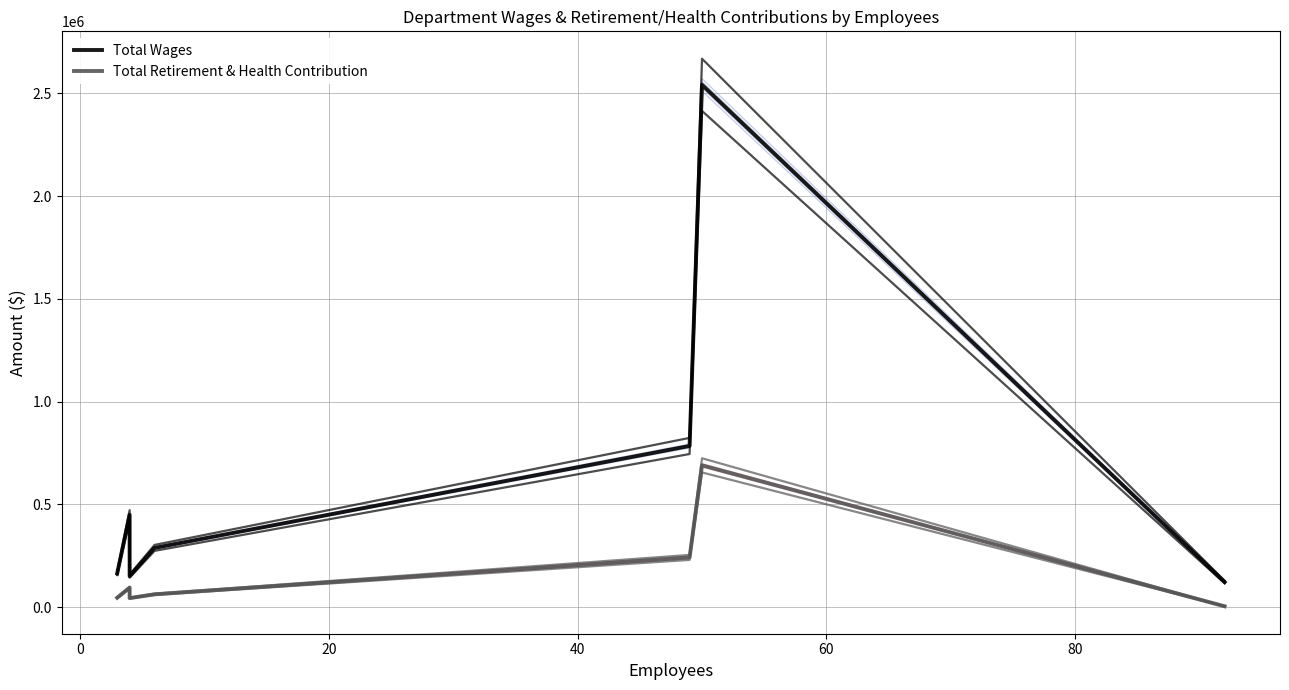

List the series in order of their overall mean, highest first.

Total Wages, Total Retirement & Health Contribution